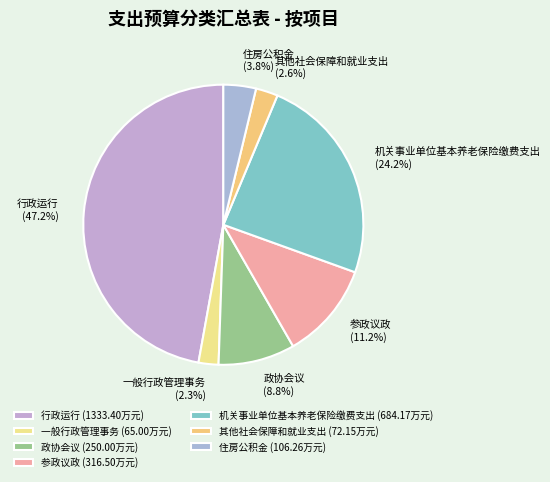

What percentage is the 参政议政 slice, to the nearest percent?

11%